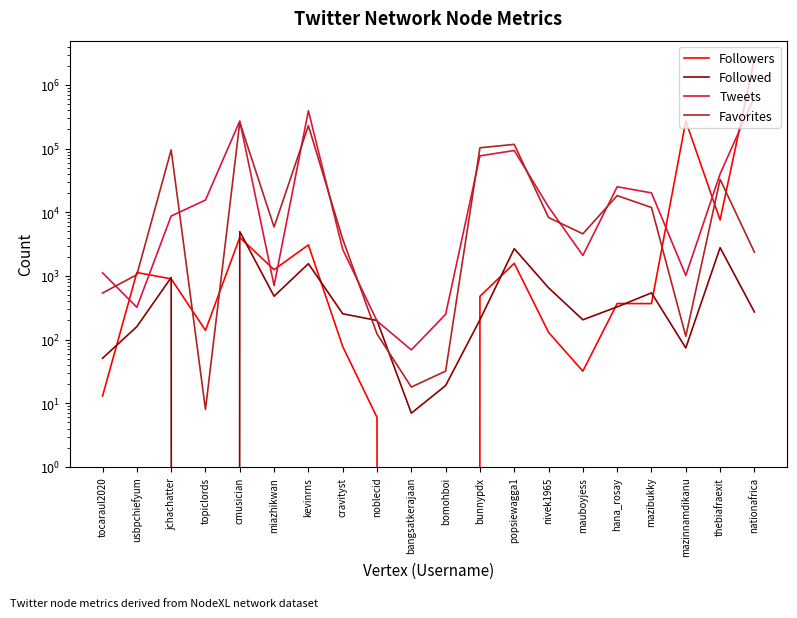

How many values in the Favorites series exceed 5870?

9